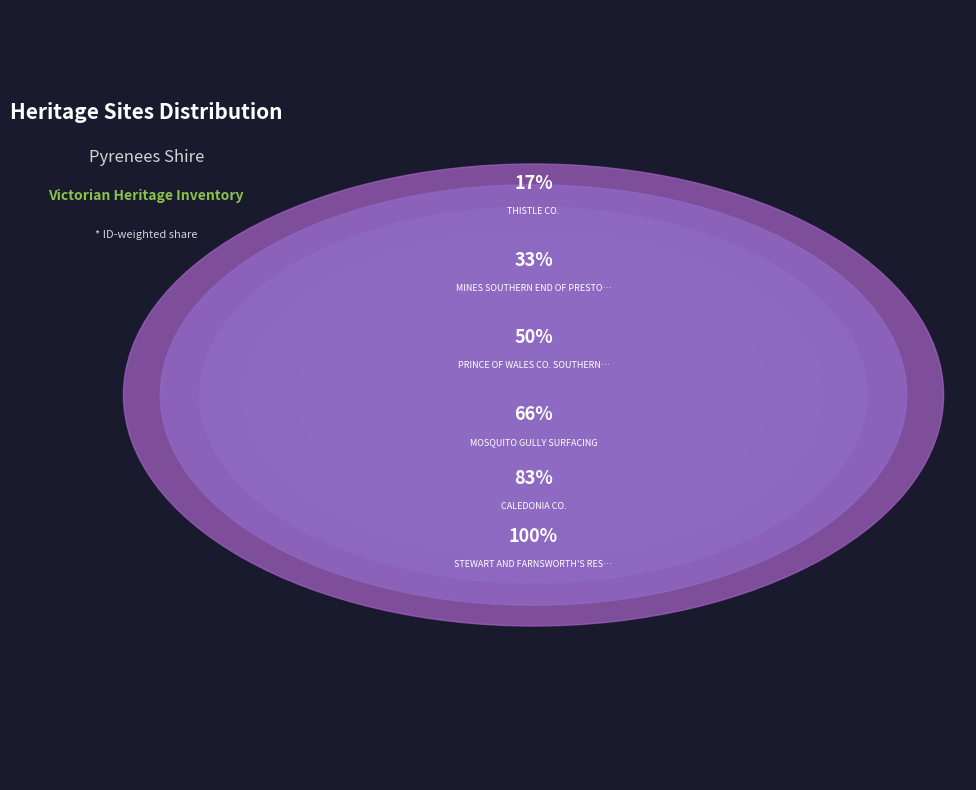

To the nearest percent, what is the combined percentage of PRINCE OF WALES CO. SOUTHERN END and CALEDONIA CO.?

33%